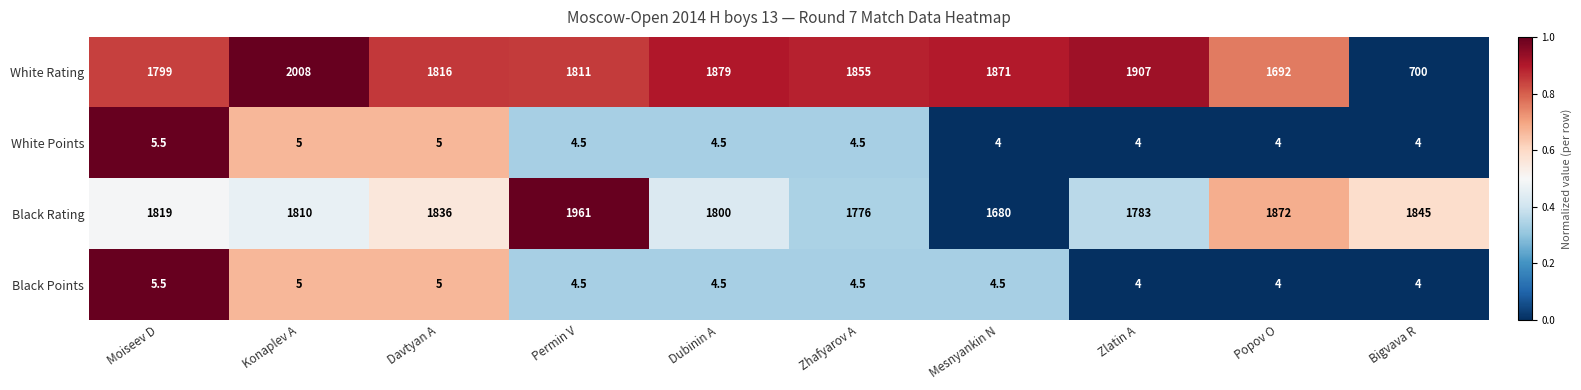

Is it true that White Points equals 6.6 at Dubinin A?

False